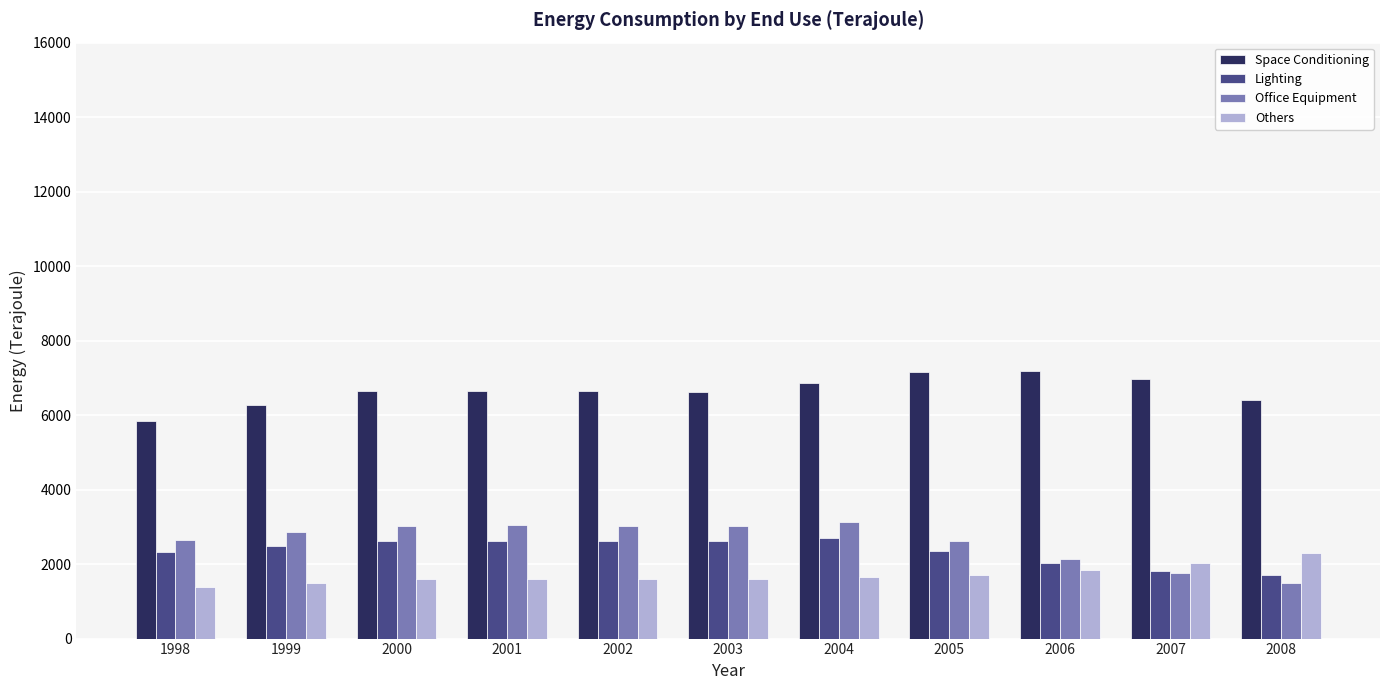

Count the number of data series in this chart.

4